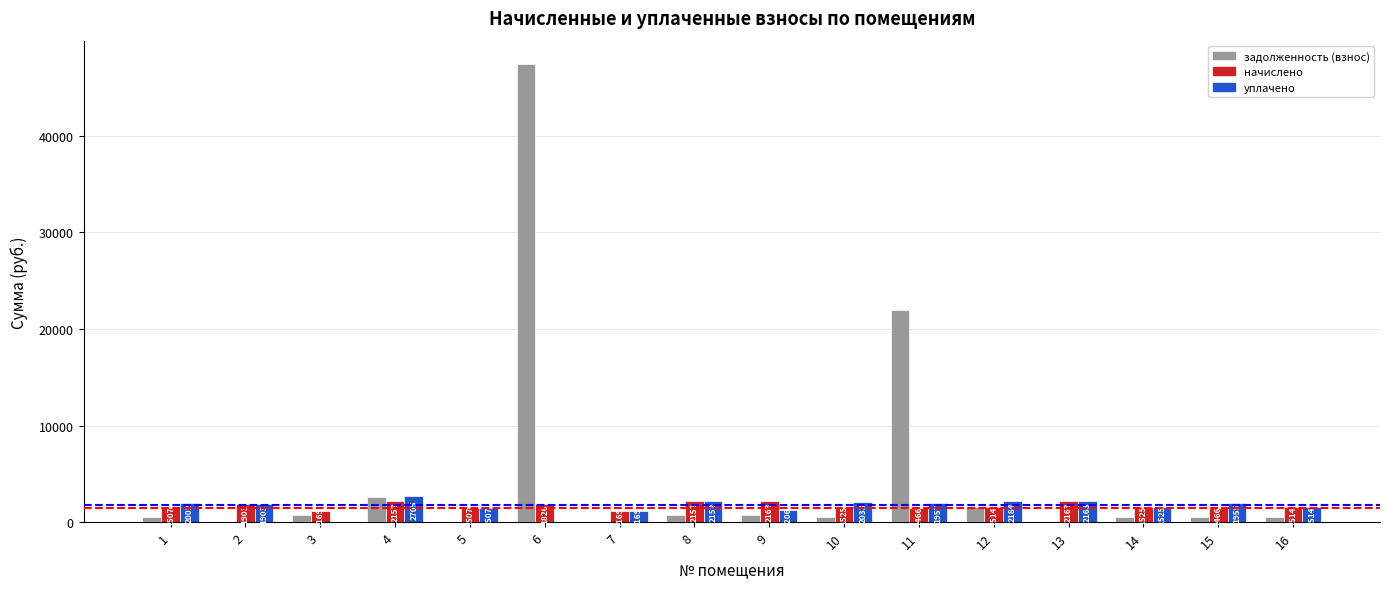

What is the average value of the задолженность (взнос) series?

4894.8